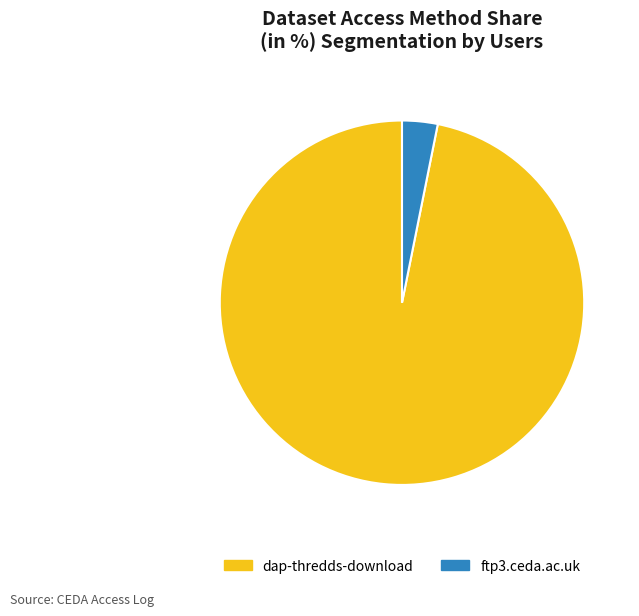

Combined, do dap-thredds-download and ftp3.ceda.ac.uk account for over 50%?

Yes